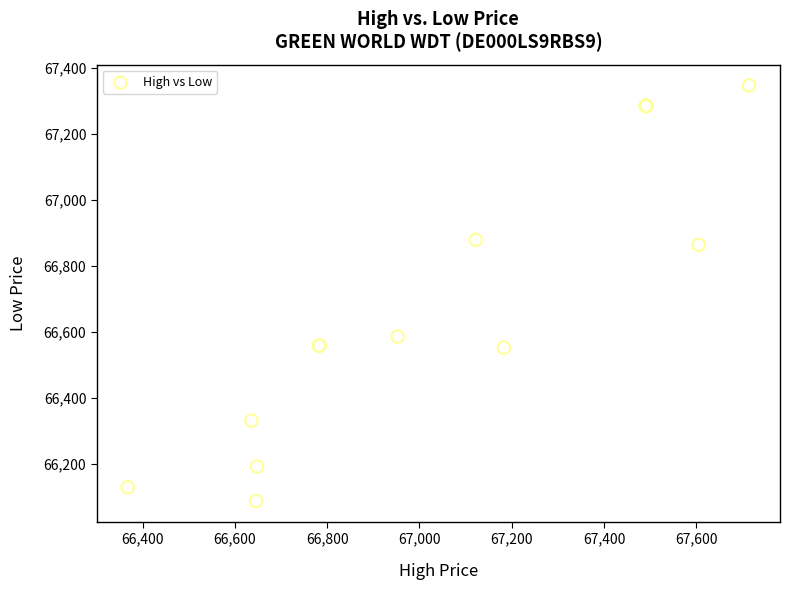

What Y value in the scatter plot is closest to 66717?

66586